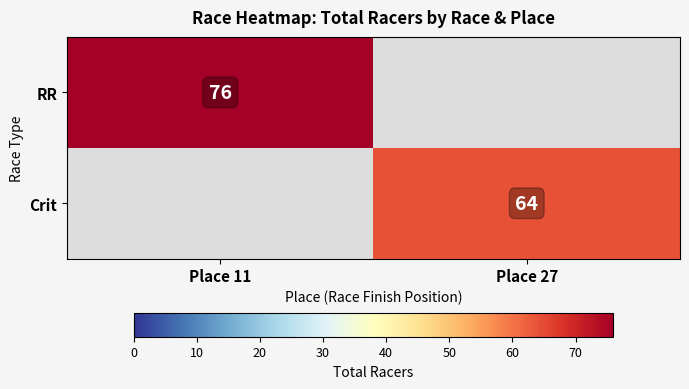

The RR series shows 26 at Place 11. True or false?

False